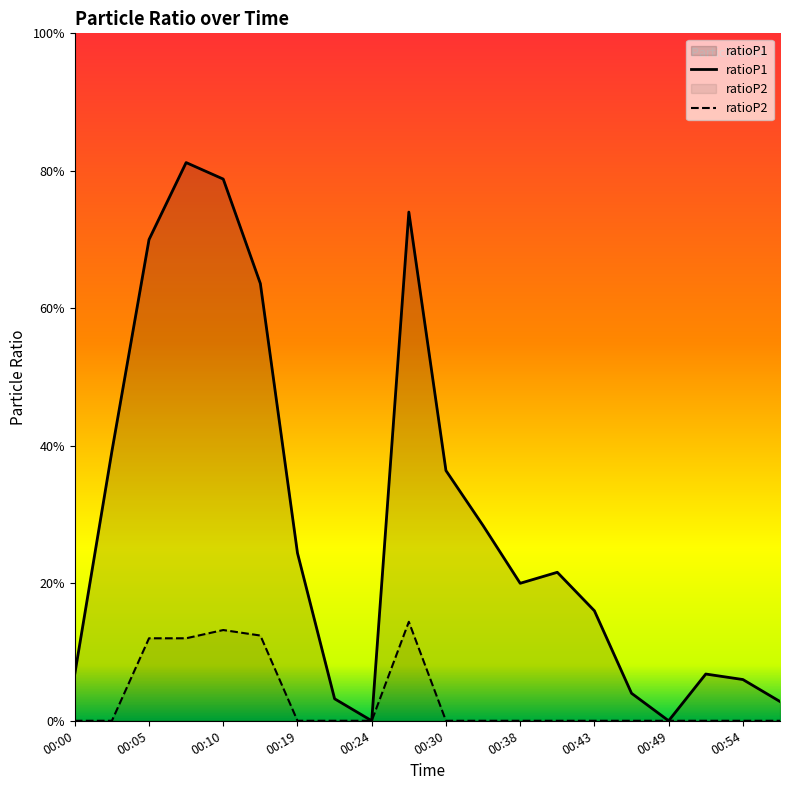

Is the value of ratioP1 at 00:13 greater than the value of ratioP2 at 00:38?

Yes